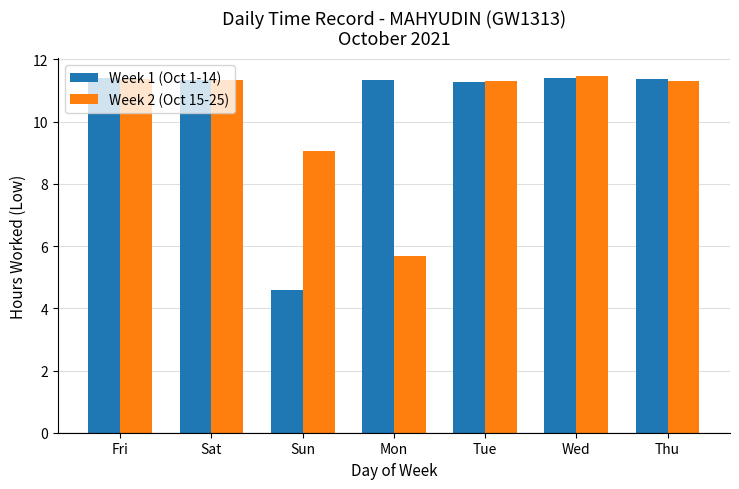

The Week 1 (Oct 1-14) series shows 11.3 at Tue. True or false?

True